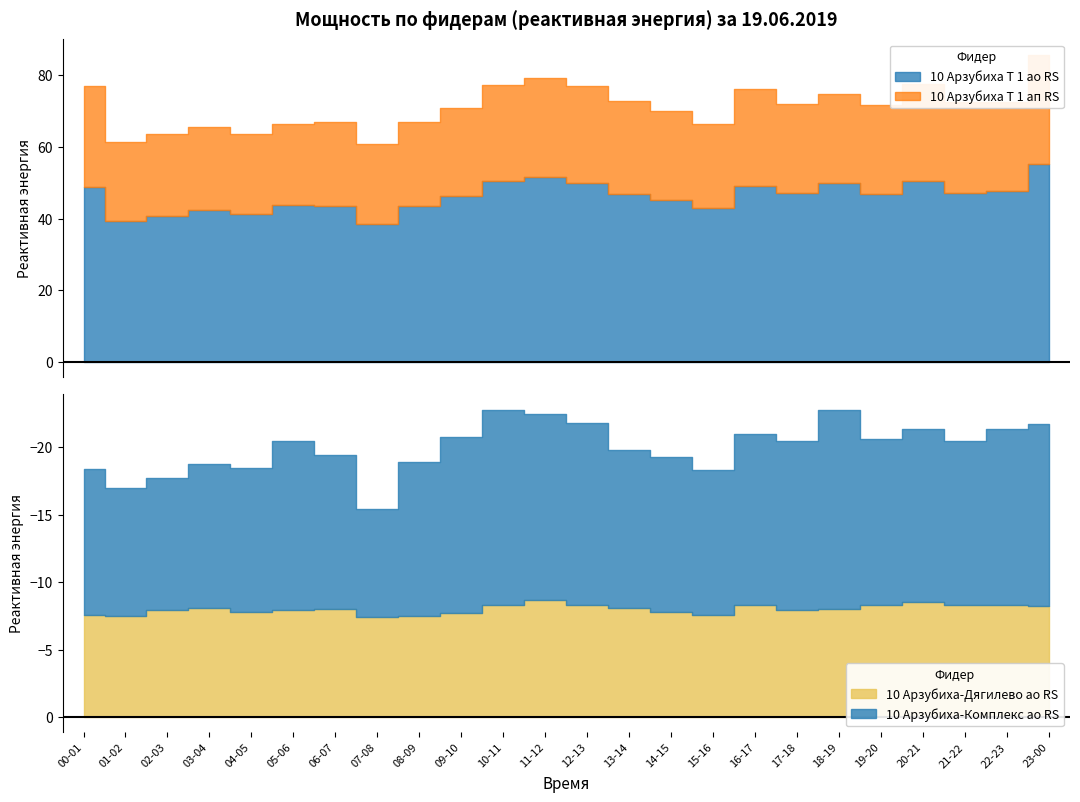

What is the label of the 13th point from the left?

12-13